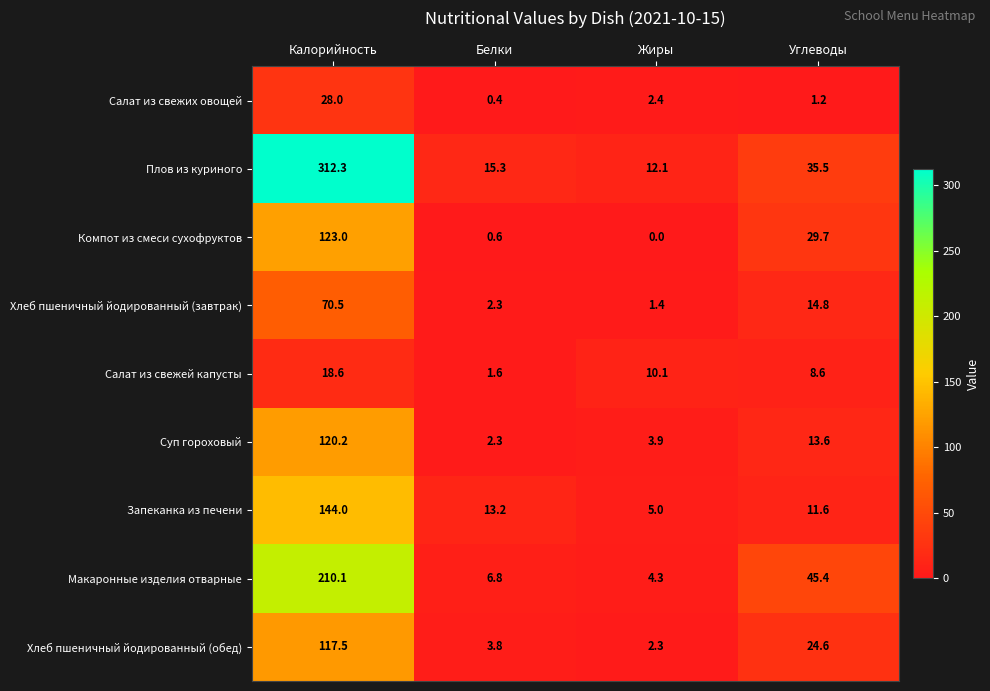

What is the maximum value shown in the chart?

312.3